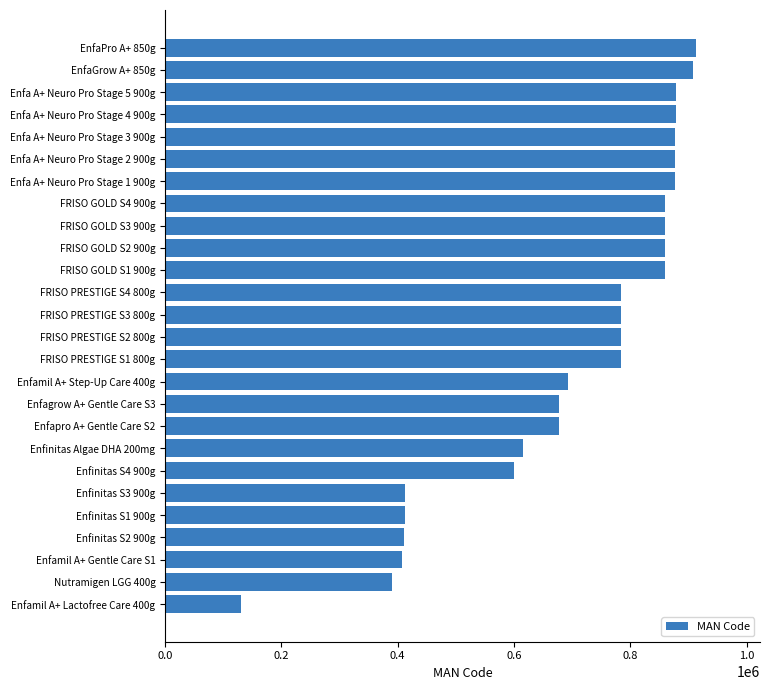

What is the greatest value displayed?

913350